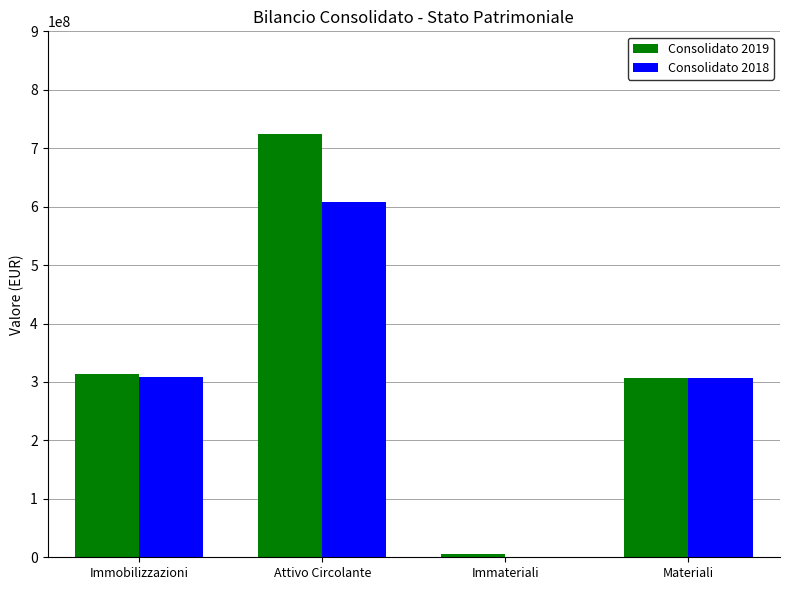

Which series has the largest total across all categories?

Consolidato 2019